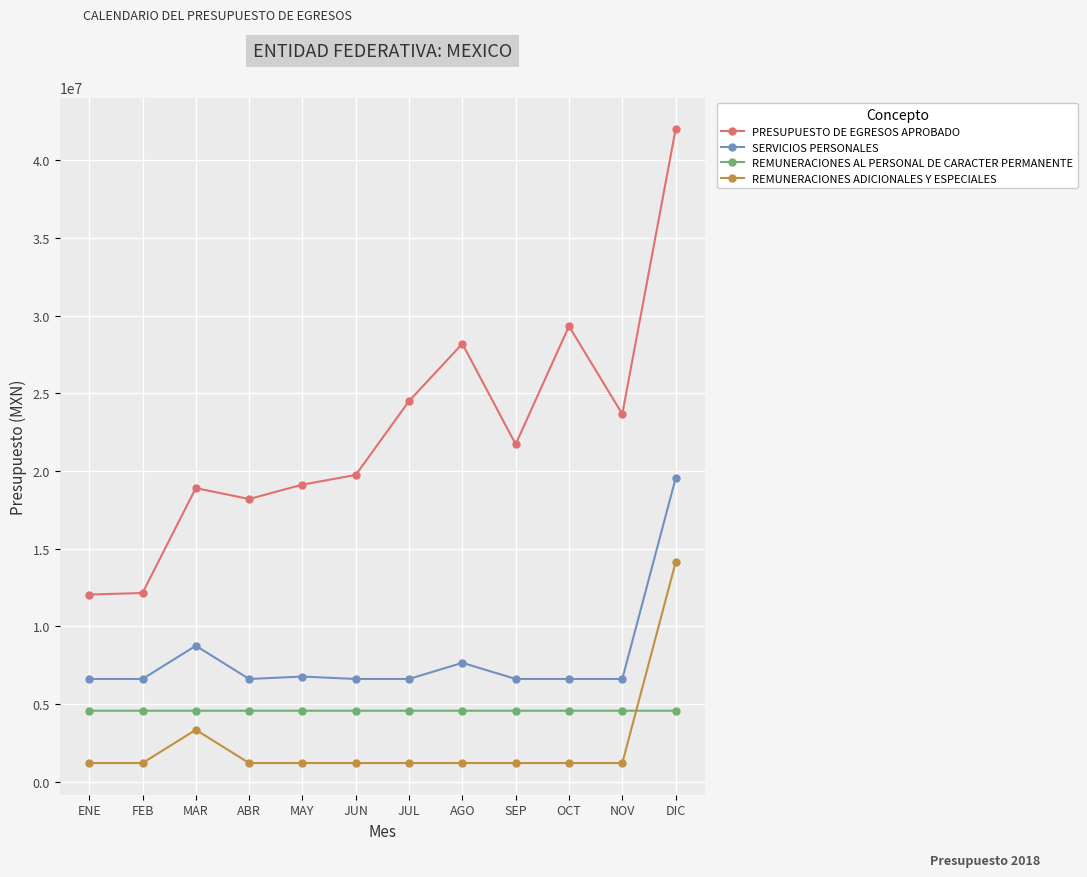

What is the greatest value displayed?

41986980